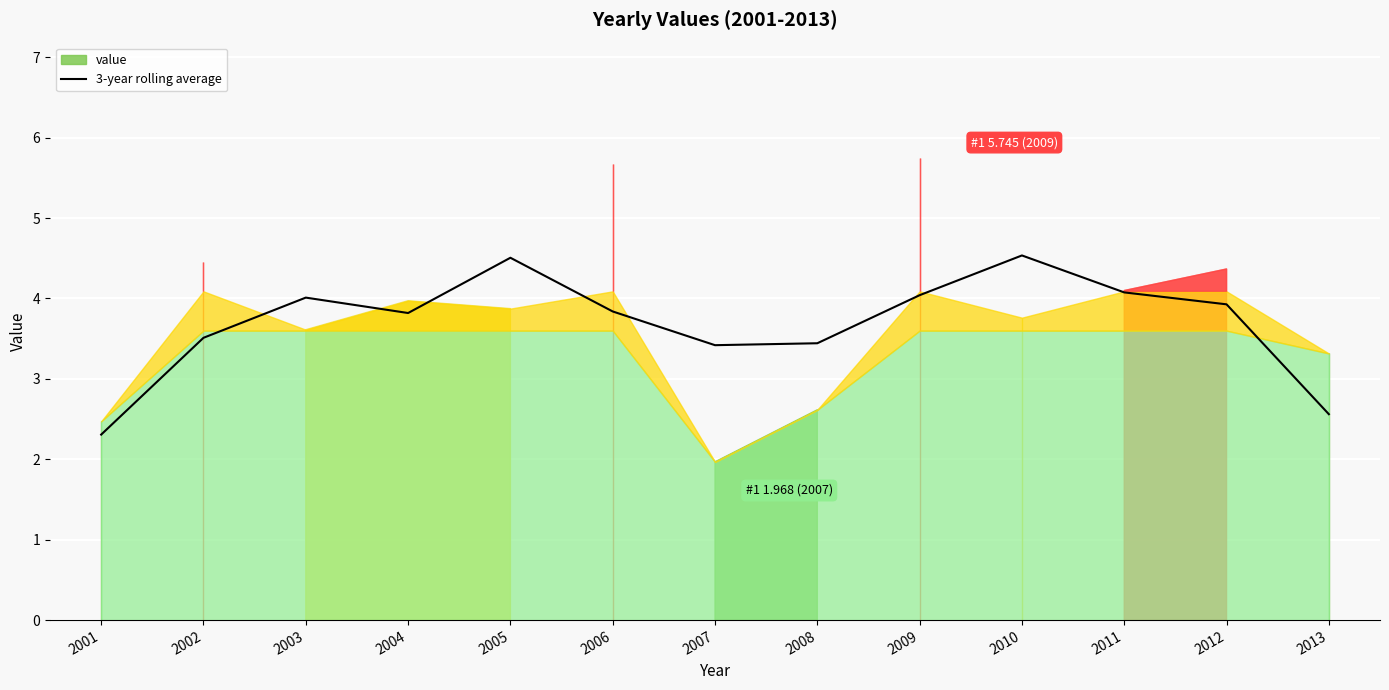

At which label does 3-year rolling average reach its minimum?

2001